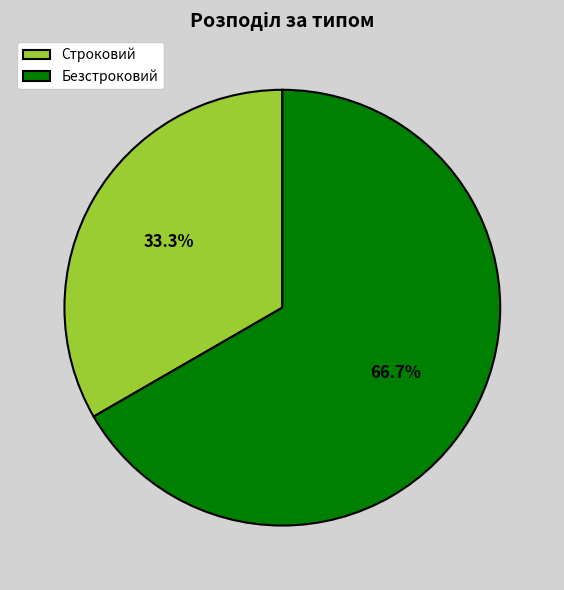

What is the ratio of the value at Безстроковий to the value at Строковий?

2.0